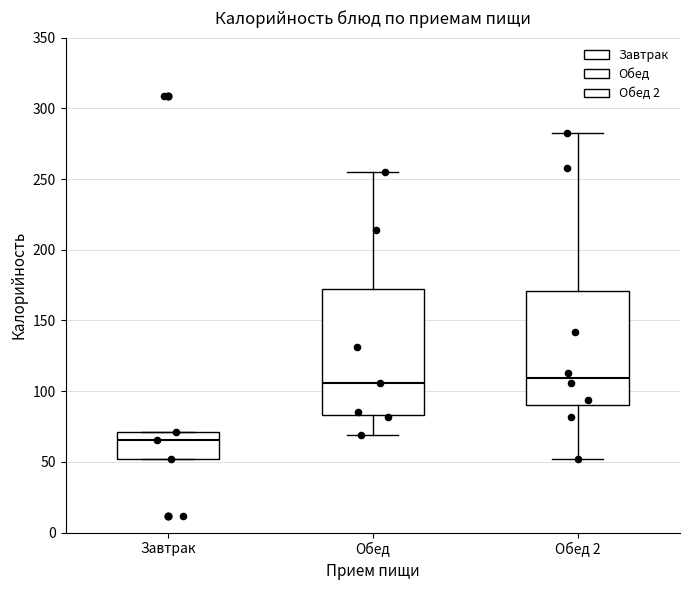

Where is the lower edge of the box for Завтрак on the y-axis? The values are not printed on the chart, so give them approximately, as read against the axis.

50